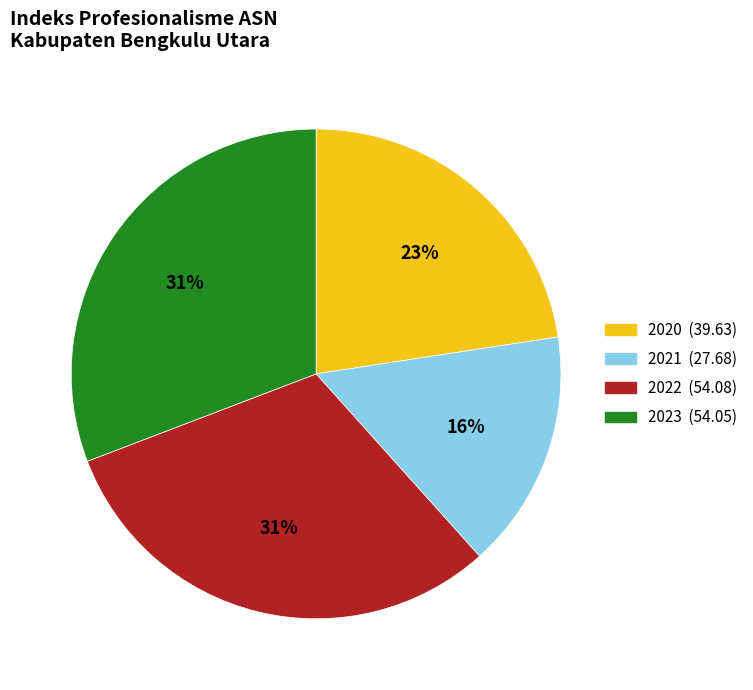

Is it true that 2023 is 31% of the pie?

True